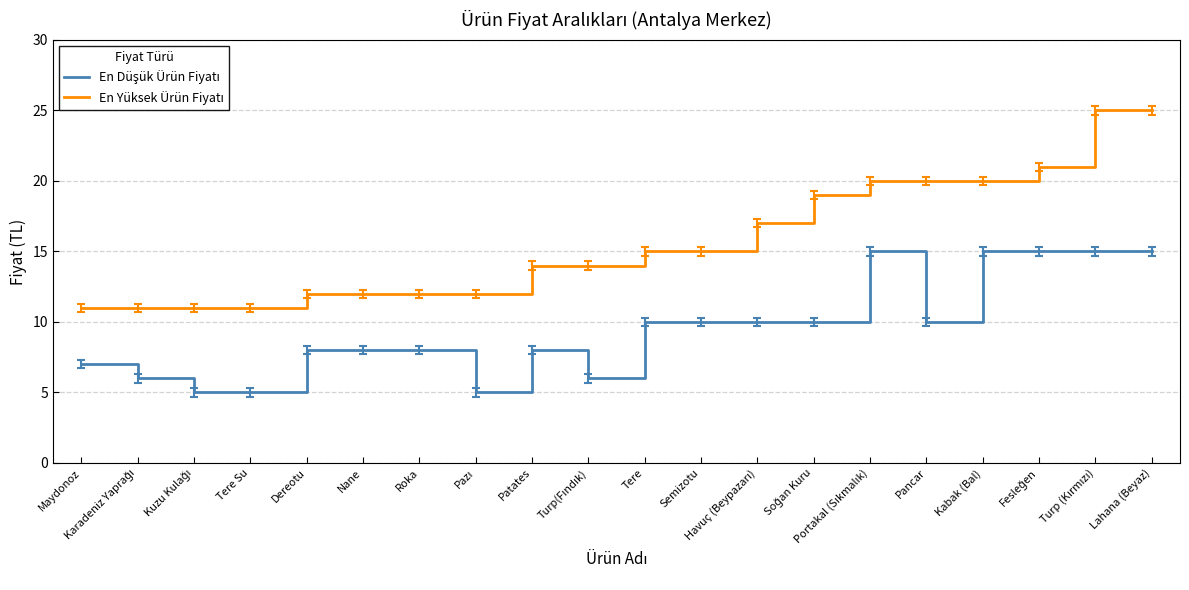

What is the maximum value shown in the chart?

25